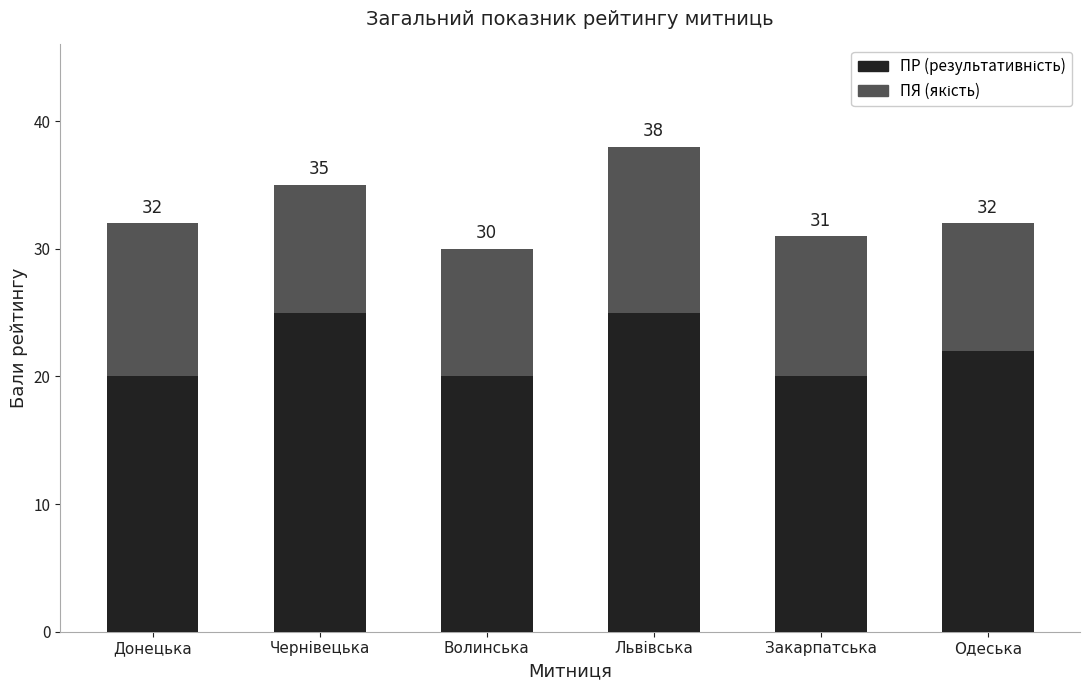

Does the chart contain stacked bars?

Yes